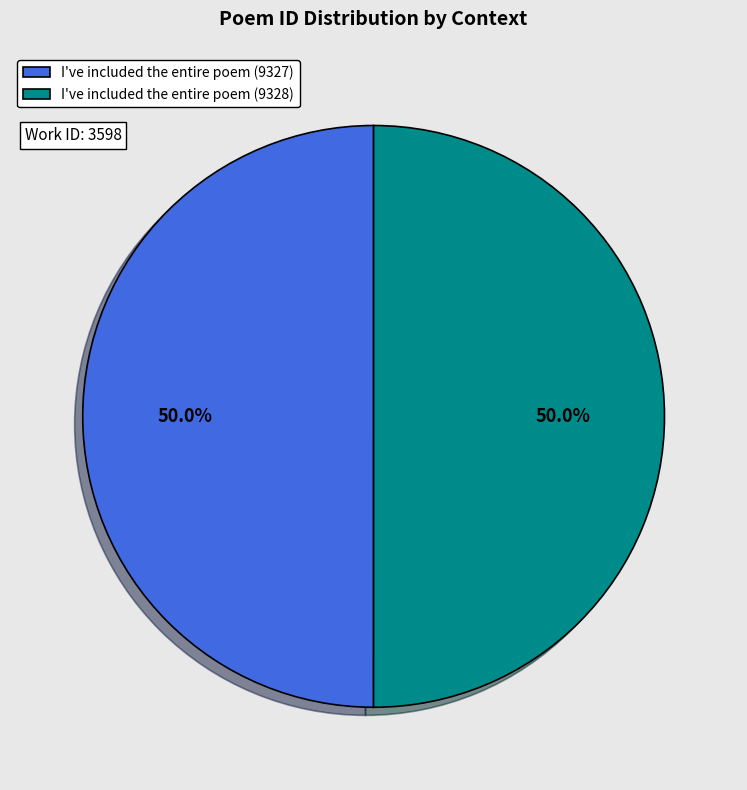

What percentage is the I've included the entire poem (9327) slice, to the nearest percent?

50%